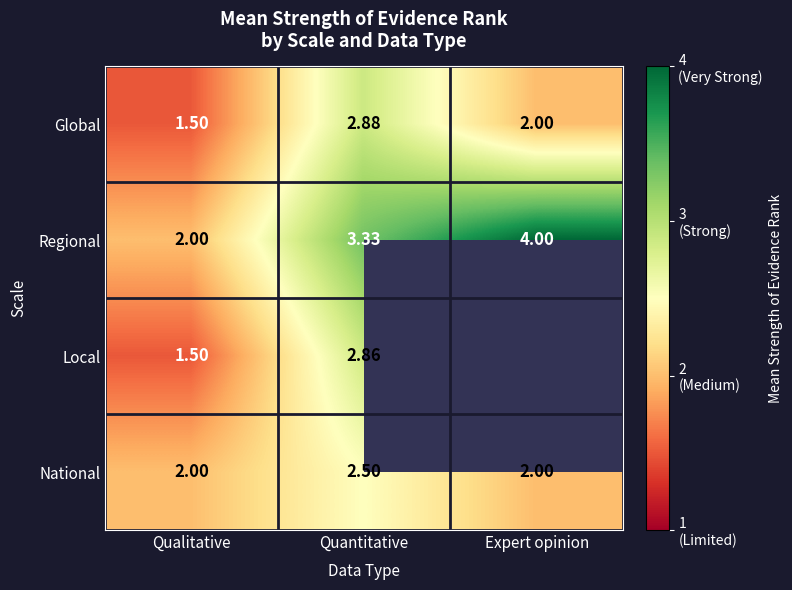

The Regional series shows 2.9 at Qualitative. True or false?

False